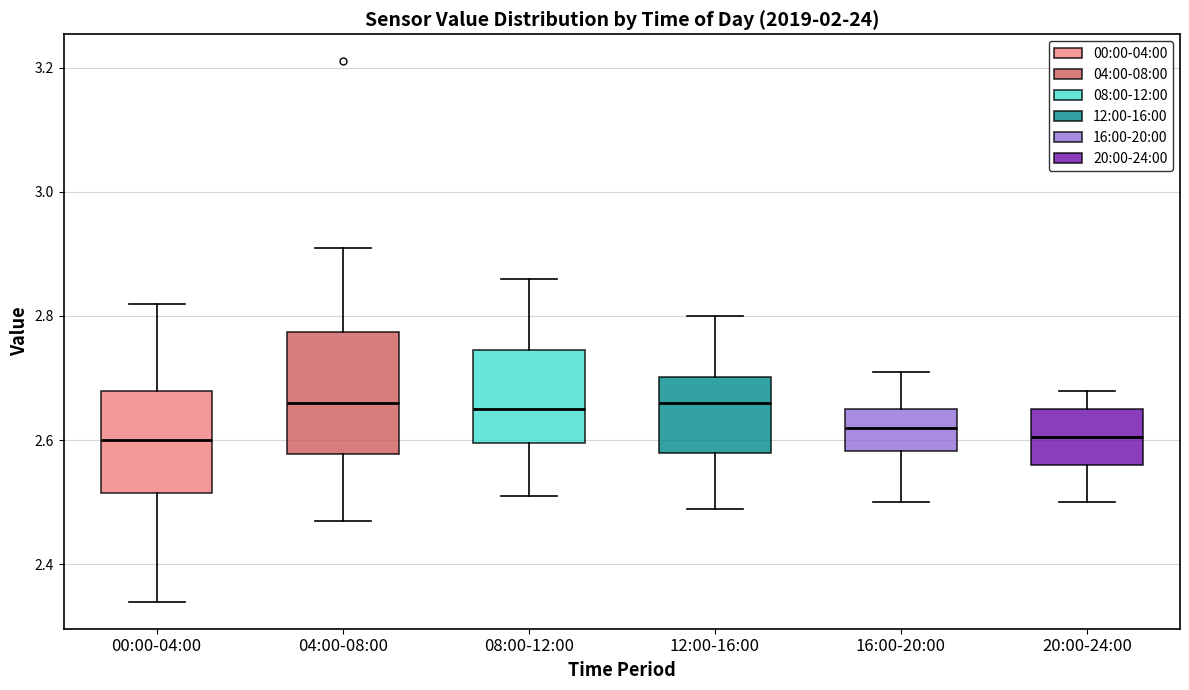

Reading left to right, read every box against the y-axis: the position of its median line, the range the box covers, and the ends of its whiskers. The values are not printed on the chart, so give them approximately, as read against the axis.

00:00-04:00: median 2.60, box 2.52 to 2.68, whiskers 2.34 to 2.82
04:00-08:00: median 2.66, box 2.58 to 2.78, whiskers 2.48 to 2.92
08:00-12:00: median 2.66, box 2.60 to 2.74, whiskers 2.52 to 2.86
12:00-16:00: median 2.66, box 2.58 to 2.70, whiskers 2.50 to 2.80
16:00-20:00: median 2.62, box 2.58 to 2.66, whiskers 2.50 to 2.72
20:00-24:00: median 2.60, box 2.56 to 2.66, whiskers 2.50 to 2.68